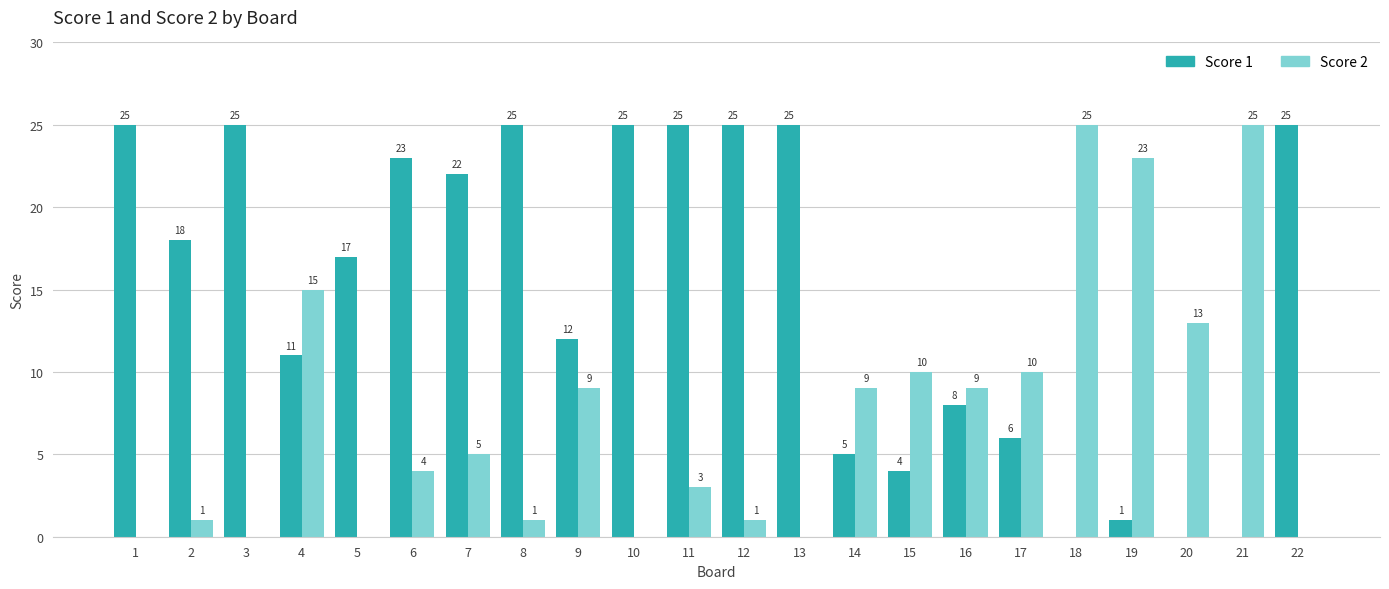

Where is Score 1 nearest to the value 12?

9